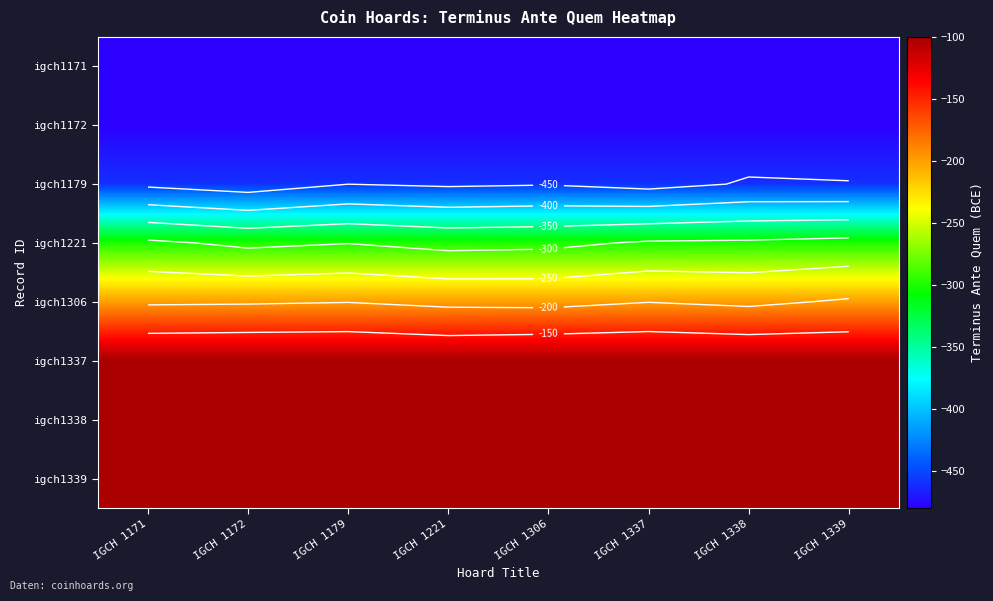

True or false: igch1338 has a value of -153 at IGCH 1172.

False